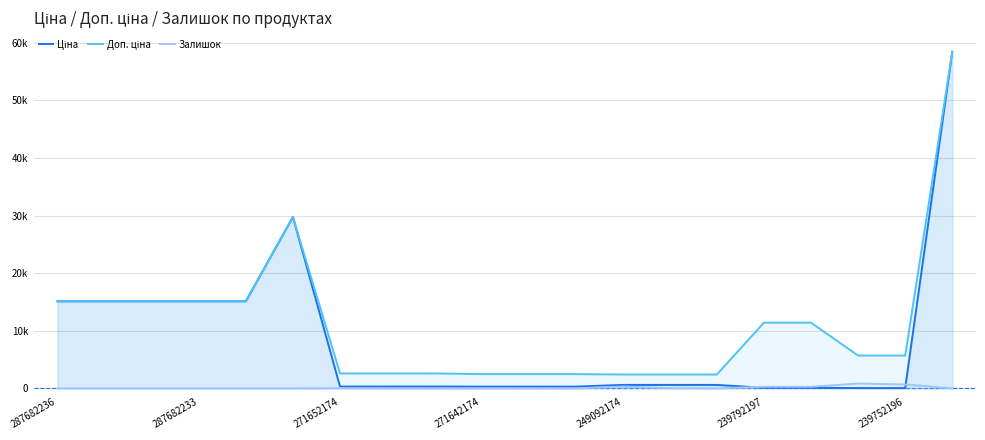

Which series has the largest range (max minus min)?

Ціна